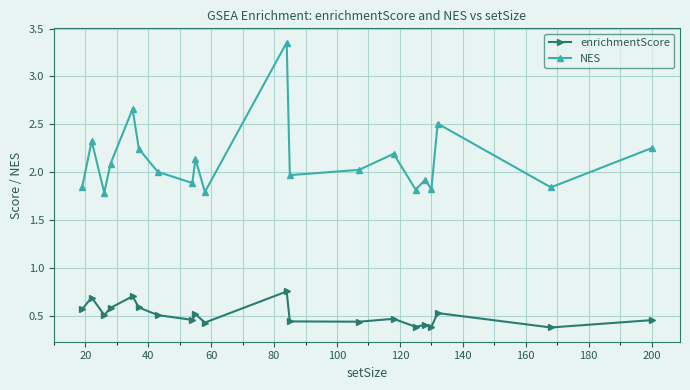

Rank the series by their average value, from highest to lowest.

NES, enrichmentScore